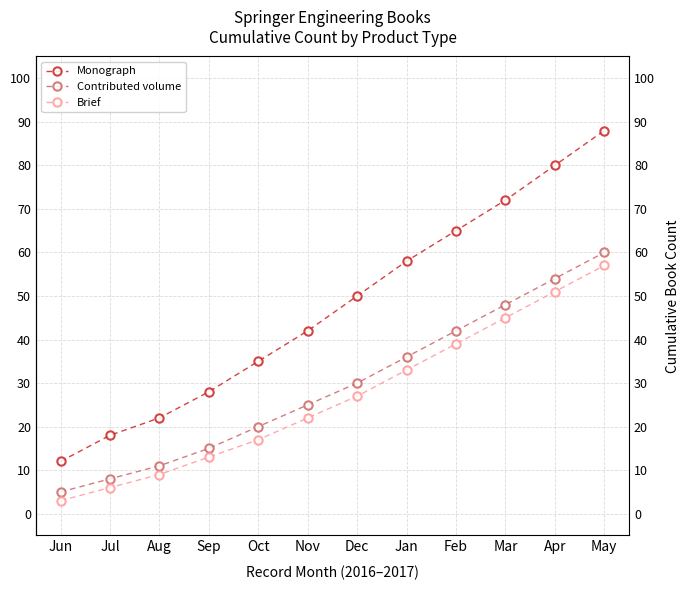

Reading left to right, transcribe all the data shown in this chart.

Monograph: Jun=12	Jul=18	Aug=22	Sep=28	Oct=35	Nov=42	Dec=50	Jan=58	Feb=65	Mar=72	Apr=80	May=88
Contributed volume: Jun=5	Jul=8	Aug=11	Sep=15	Oct=20	Nov=25	Dec=30	Jan=36	Feb=42	Mar=48	Apr=54	May=60
Brief: Jun=3	Jul=6	Aug=9	Sep=13	Oct=17	Nov=22	Dec=27	Jan=33	Feb=39	Mar=45	Apr=51	May=57